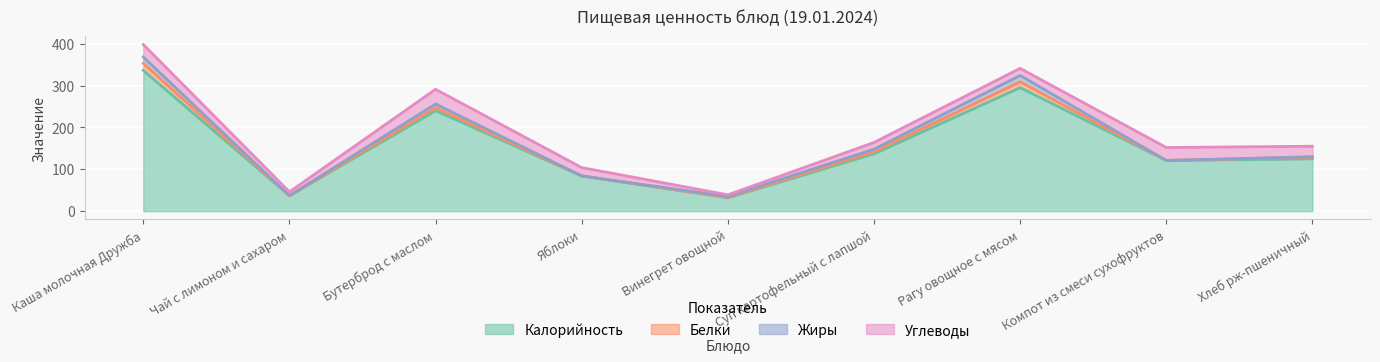

What is the label of the 6th point from the right?

Яблоки